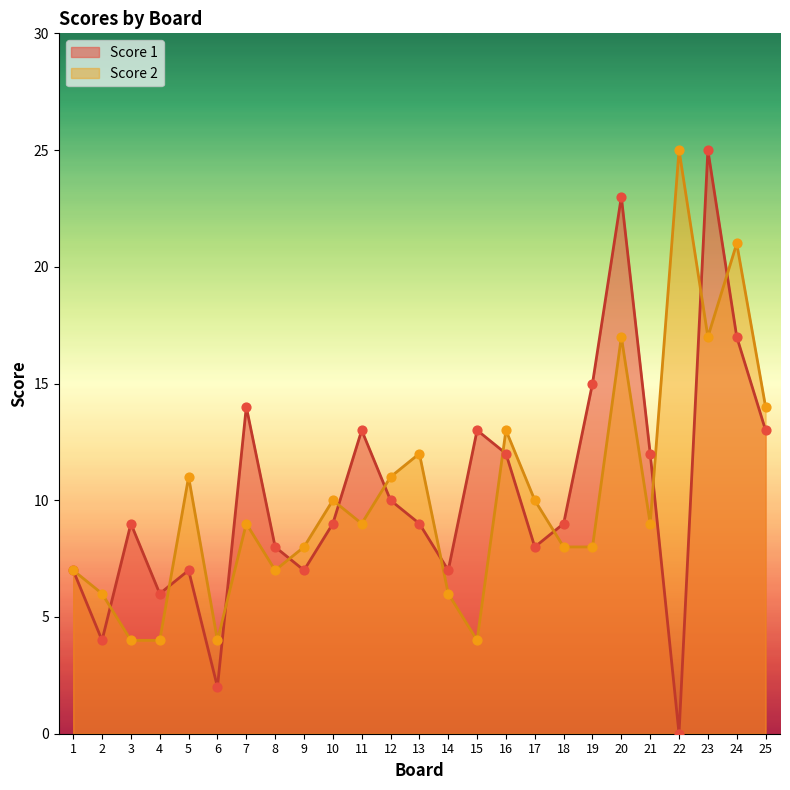

Which series has the largest total across all categories?

Score 1